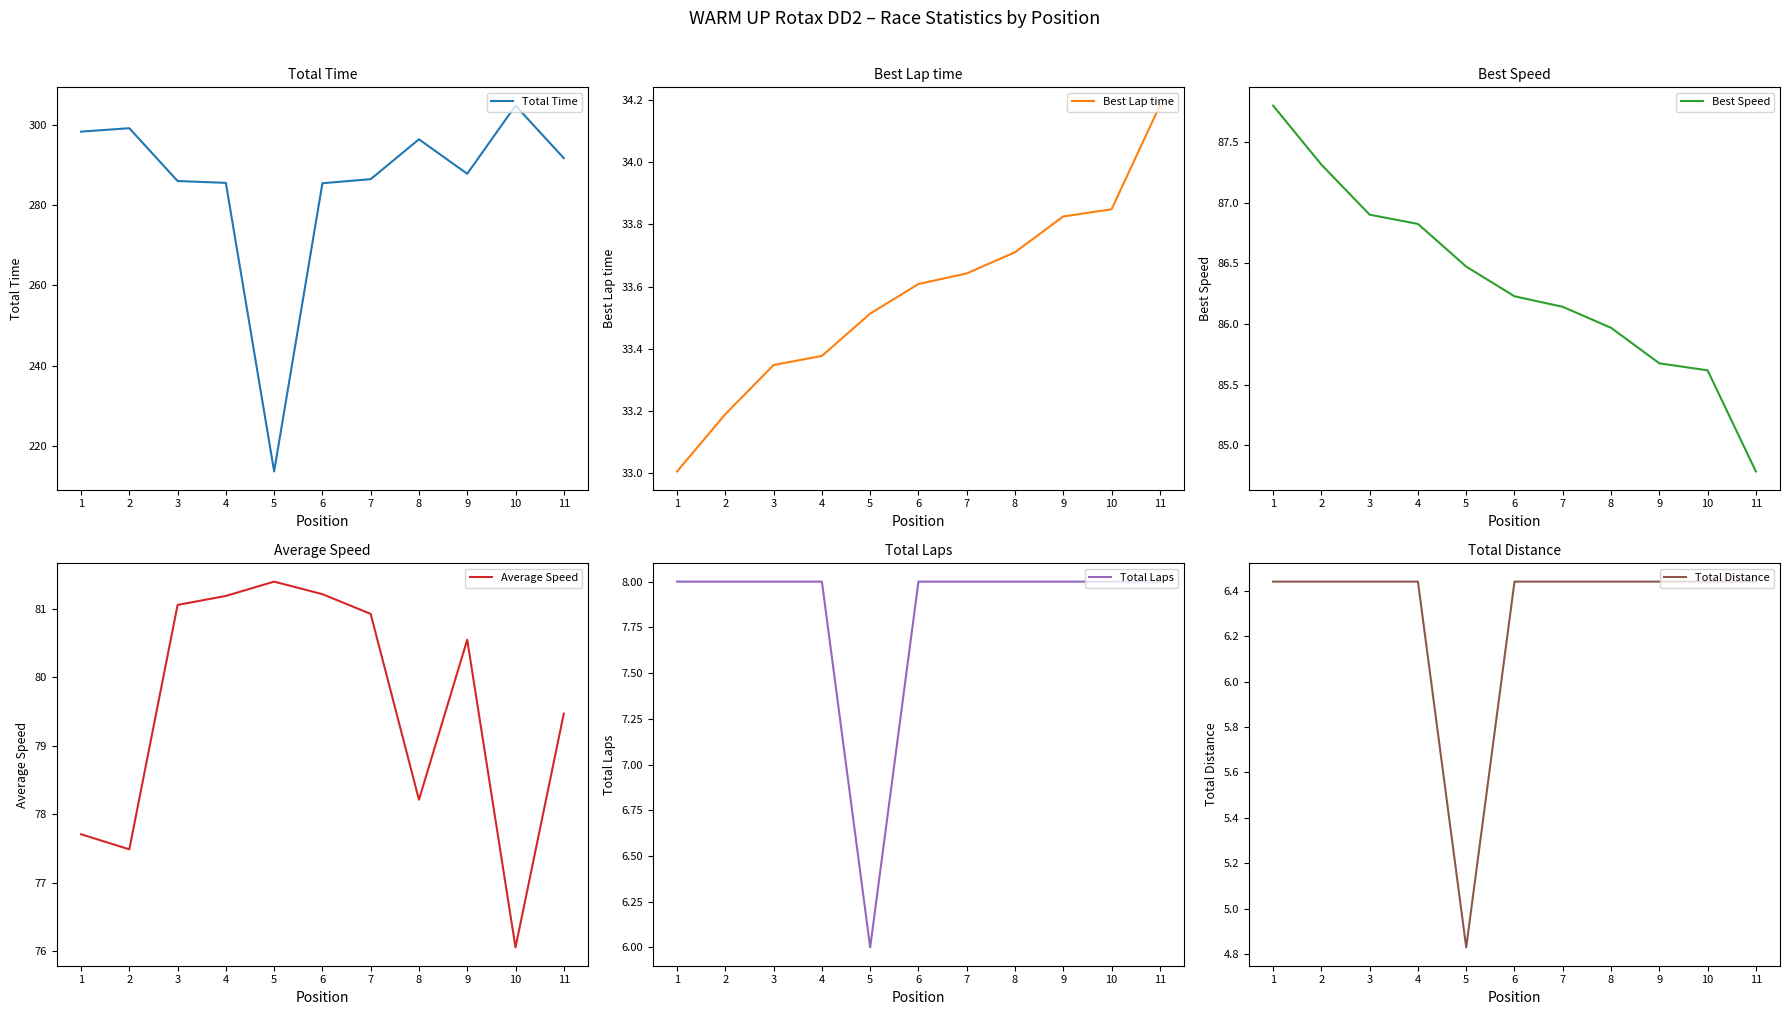

What value does the Total Laps series have at 8?

8